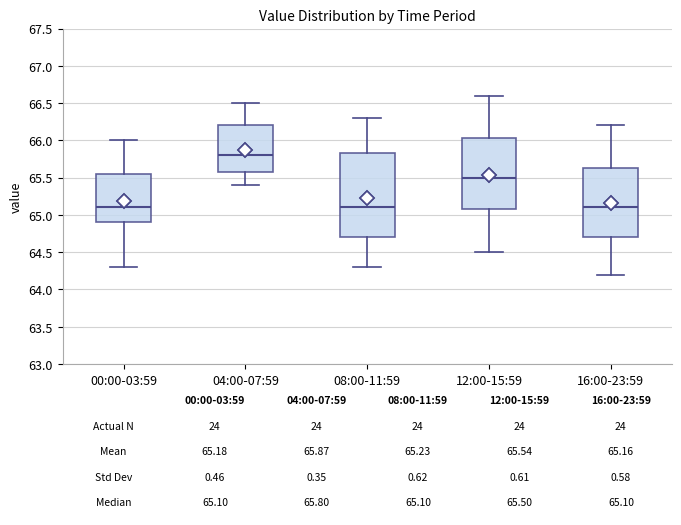

Which box is the tallest, from its lower edge to its upper edge?

08:00-11:59